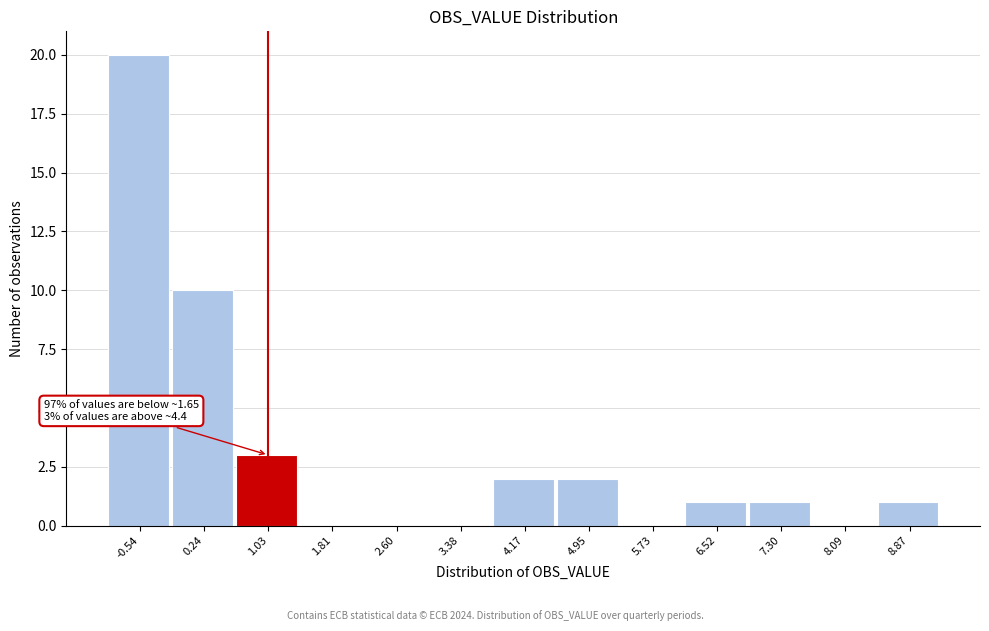

Reading right to left, list all the values displayed in this chart.

8.87=1	8.09=0	7.30=1	6.52=1	5.73=0	4.95=2	4.17=2	3.38=0	2.60=0	1.81=0	1.03=3	0.24=10	-0.54=20